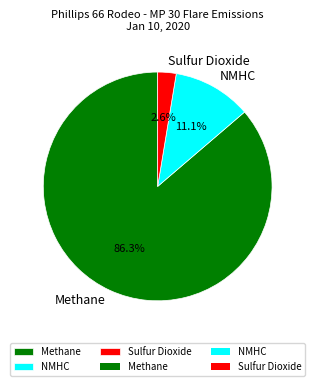

What is the smallest slice in the pie chart?

Sulfur Dioxide